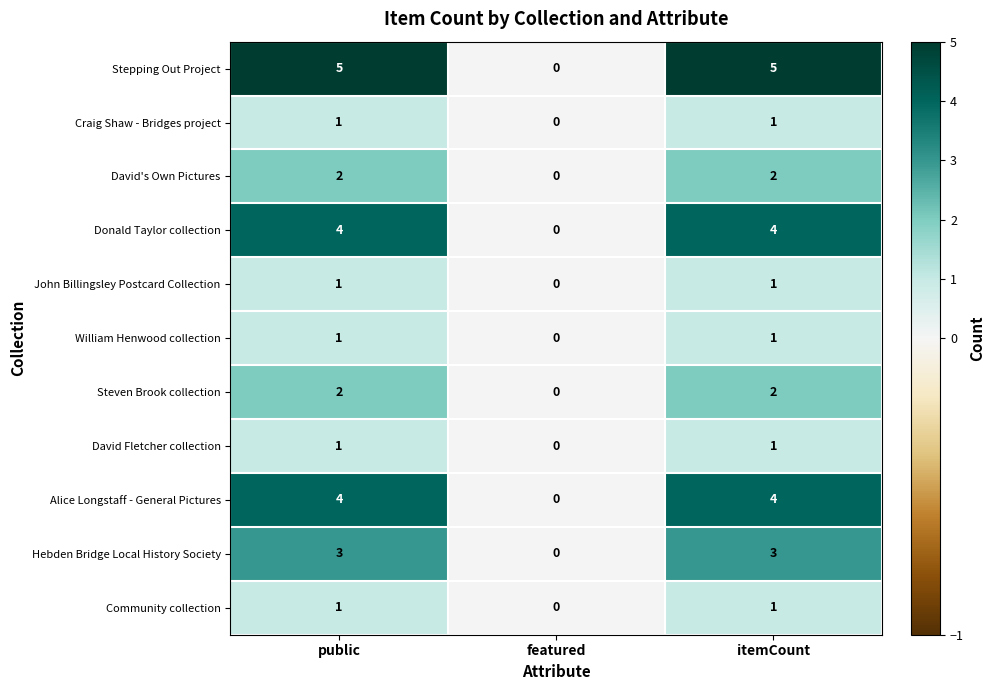

Count the number of categories in the chart.

3